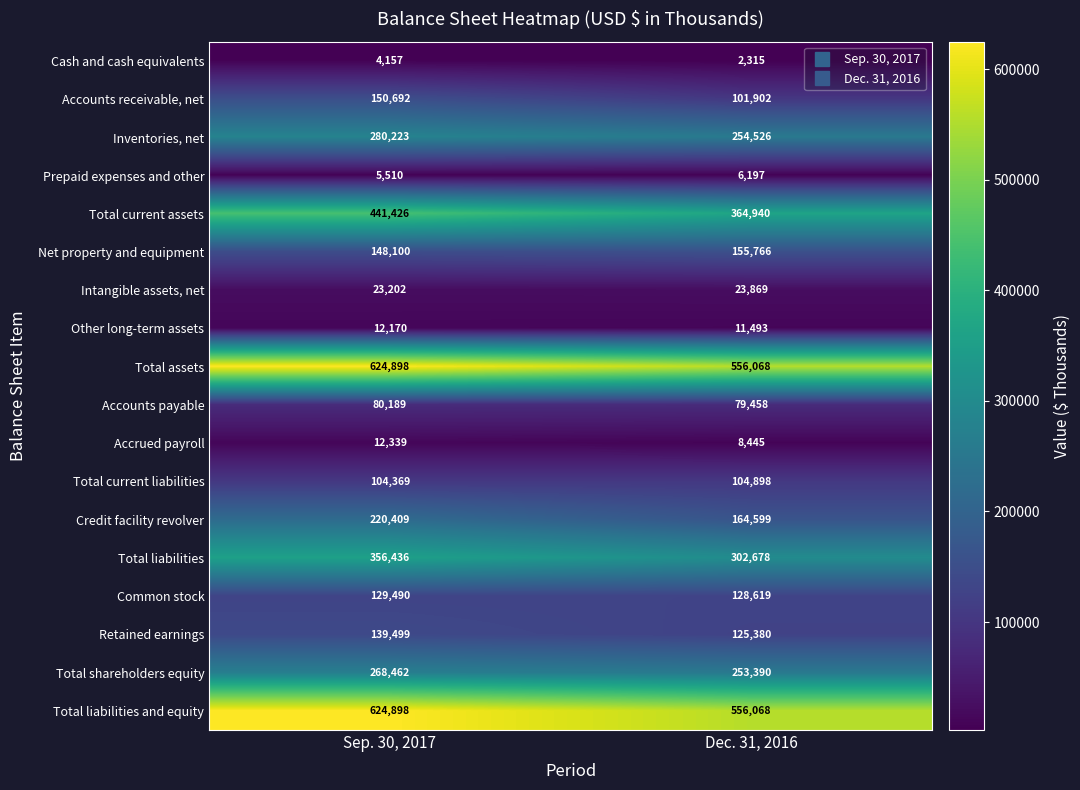

At which label does Accrued payroll reach its peak?

Sep. 30, 2017